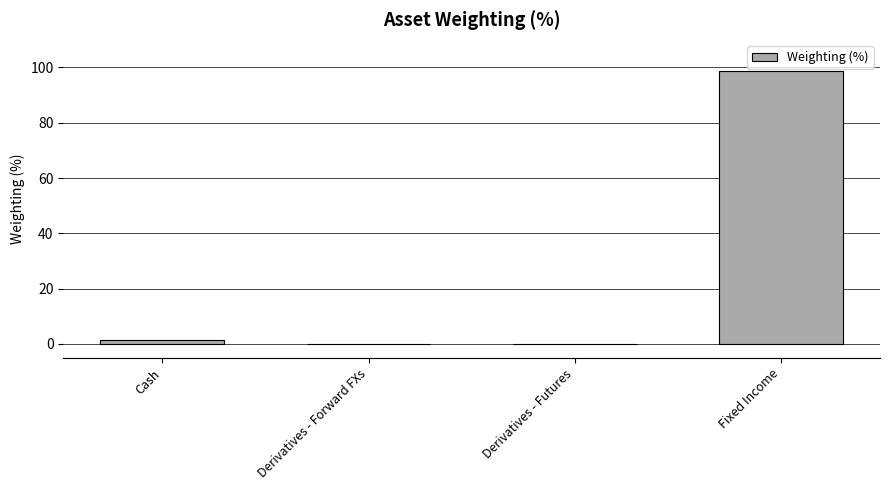

True or false: the data shows 0.0 at Derivatives - Forward FXs.

True